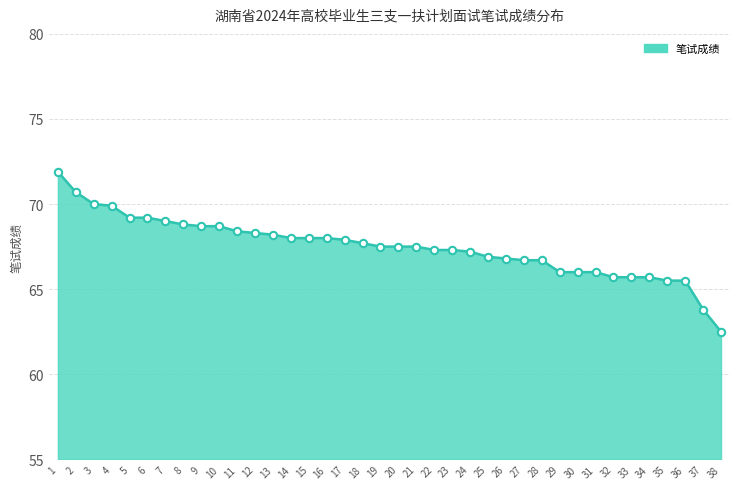

What is the change in value from 1 to 11?

-3.5